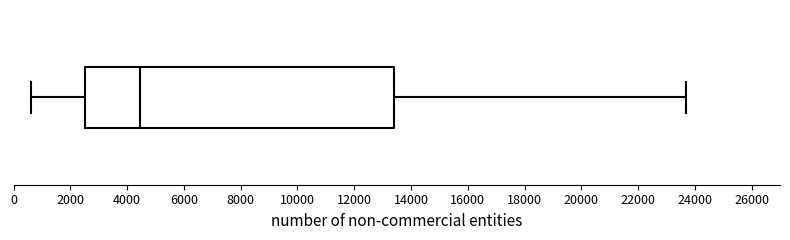

Transcribe this box plot: give where the median line is, the range the box spans, and where the two whiskers end, as read against the x-axis. The values are not printed on the chart, so give them approximately, as read against the axis.

median 4400, box 2600 to 13400, whiskers 600 to 23600